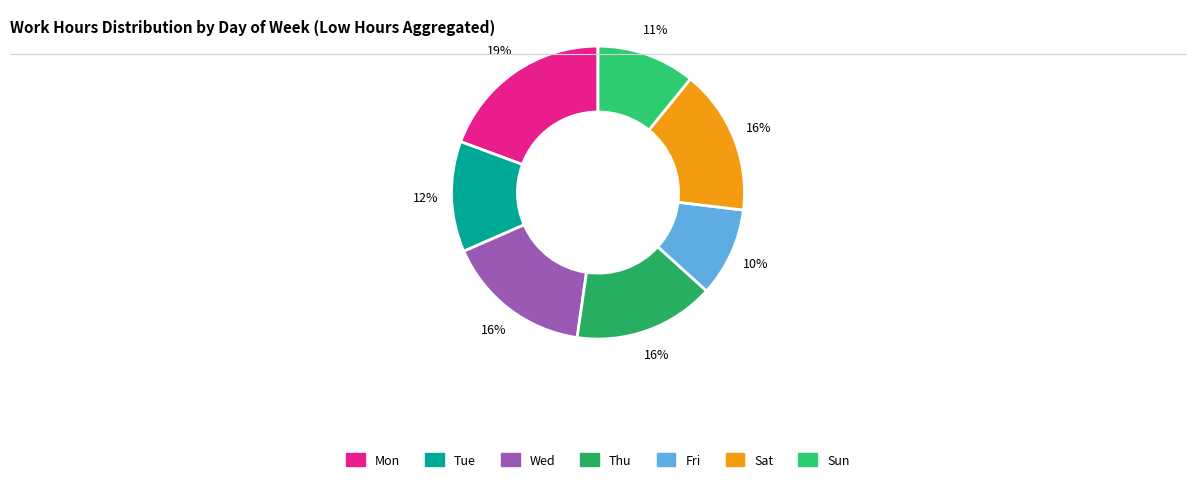

Count the number of slices in the pie.

7